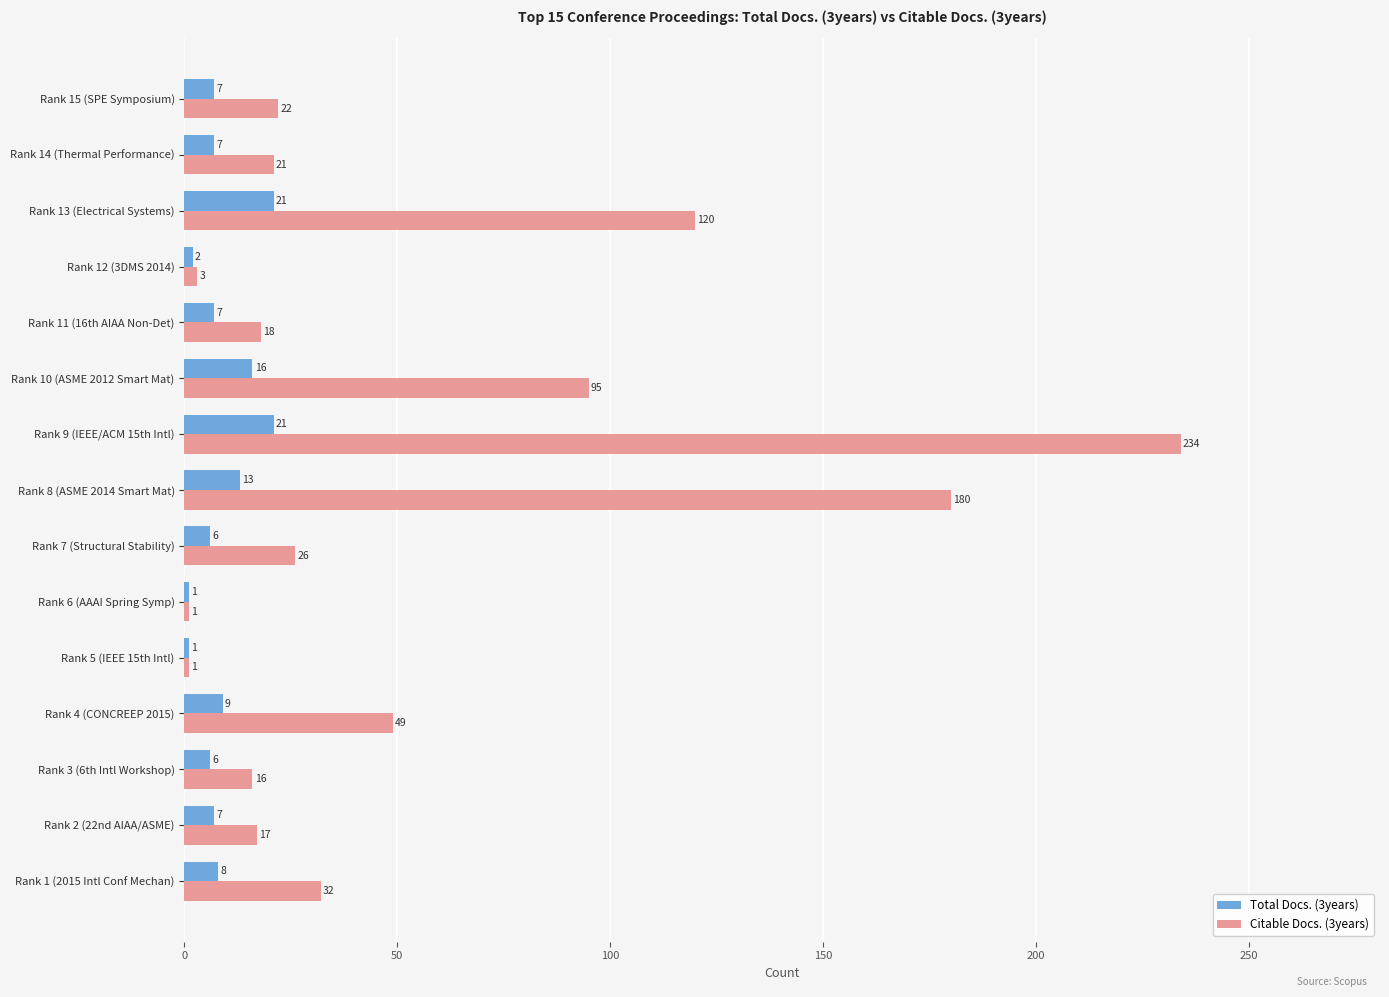

What is the maximum value shown in the chart?

234